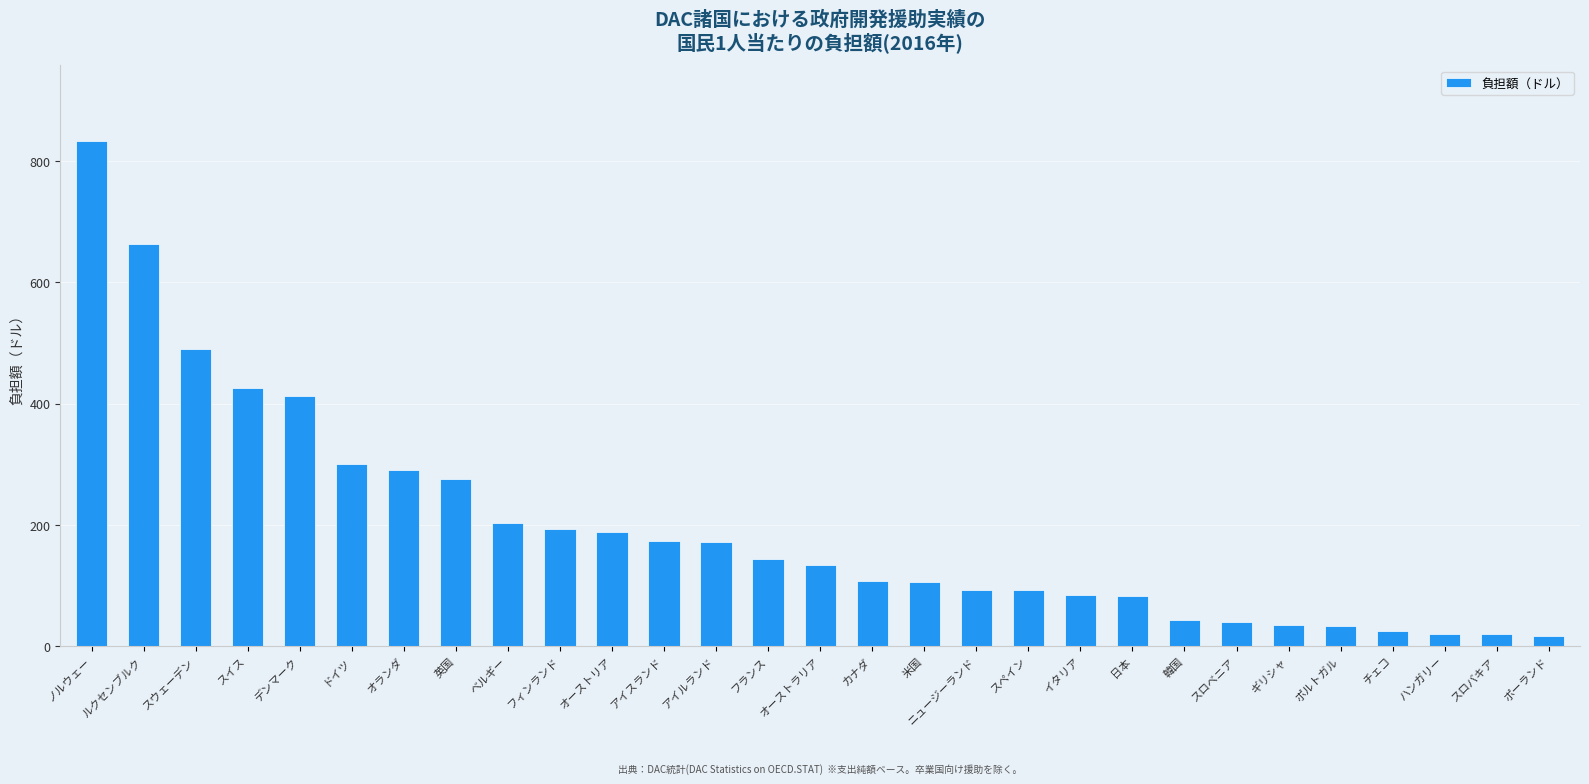

What position from the left is フィンランド?

10